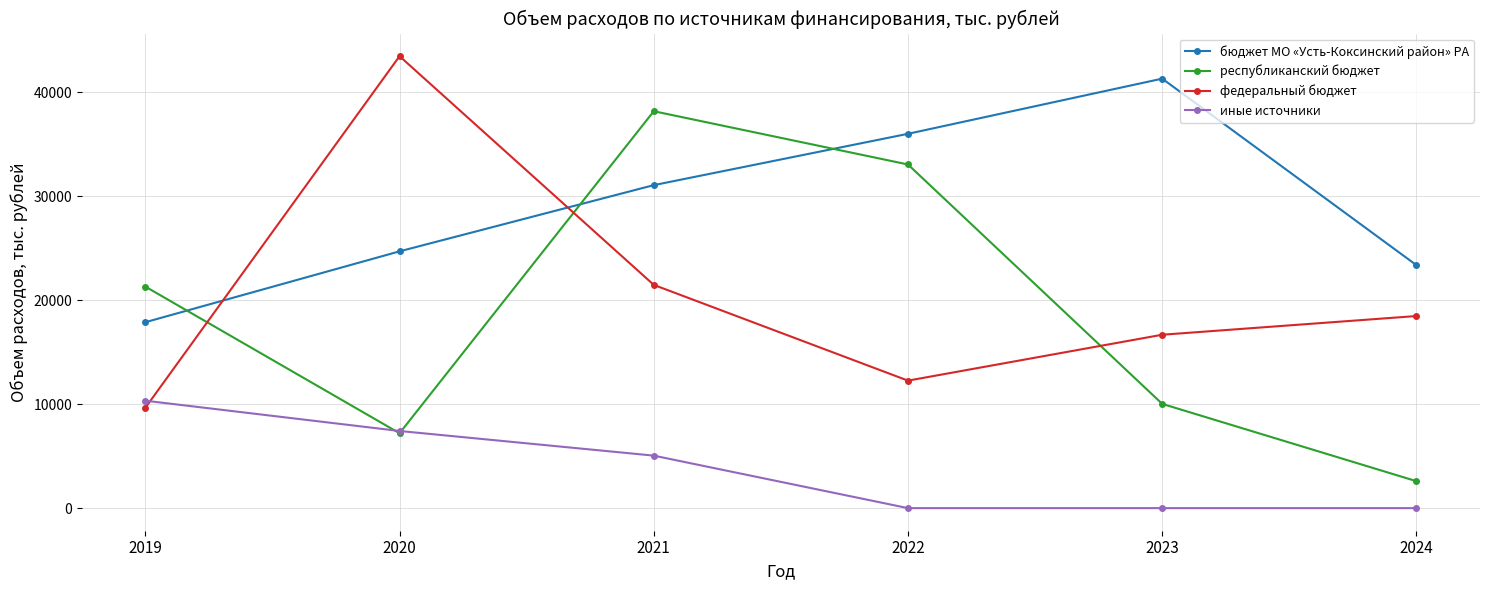

True or false: бюджет МО «Усть-Коксинский район» РА and республиканский бюджет intersect in this chart.

True